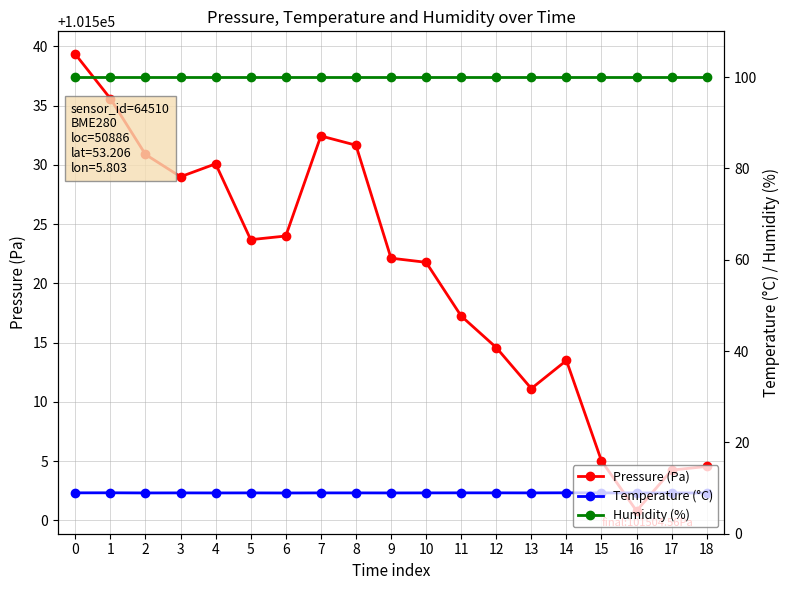

In Temperature (°C), how many points are higher than both neighbors (excluding endpoints)?

4